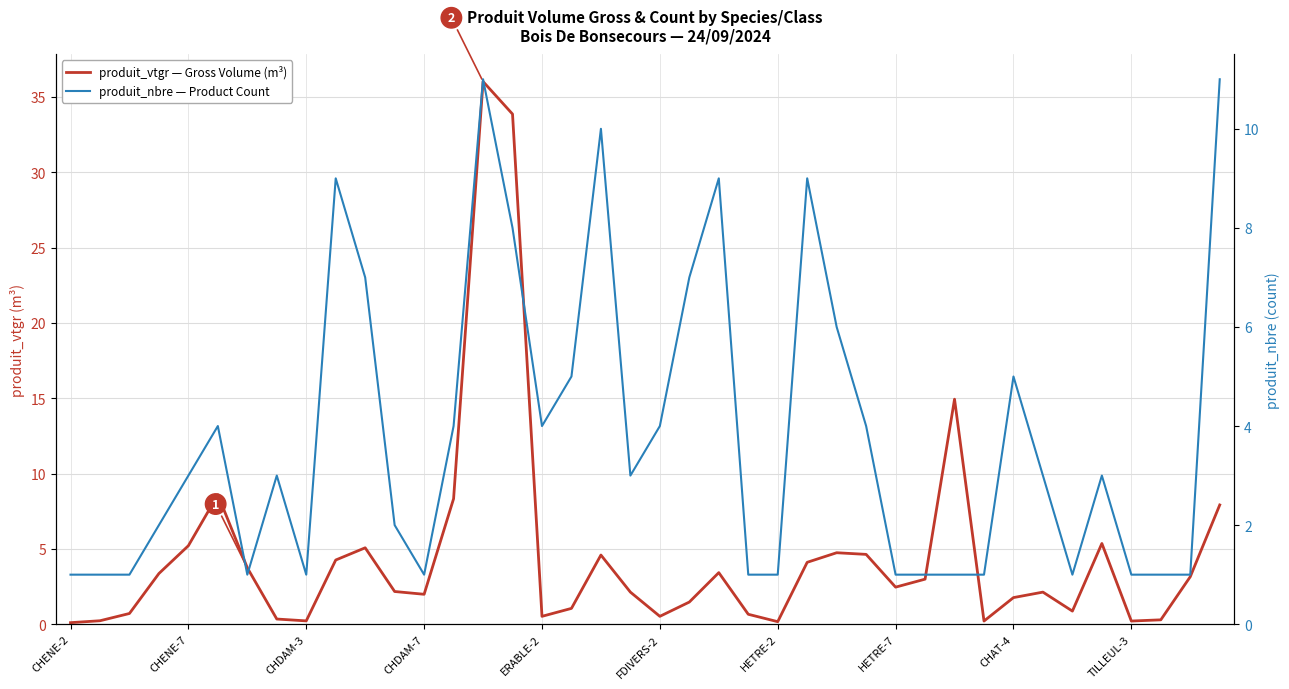

Which category has the lowest value across all series?

CHENE-2